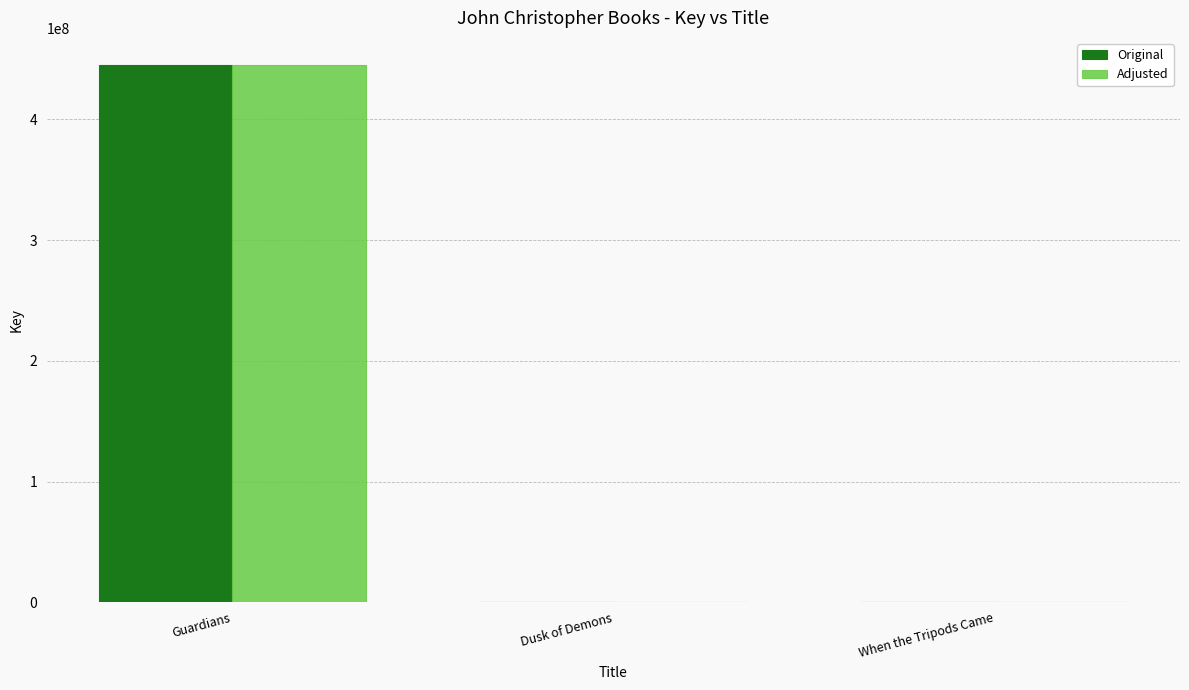

Is it true that Adjusted equals 445284984 at Guardians?

True